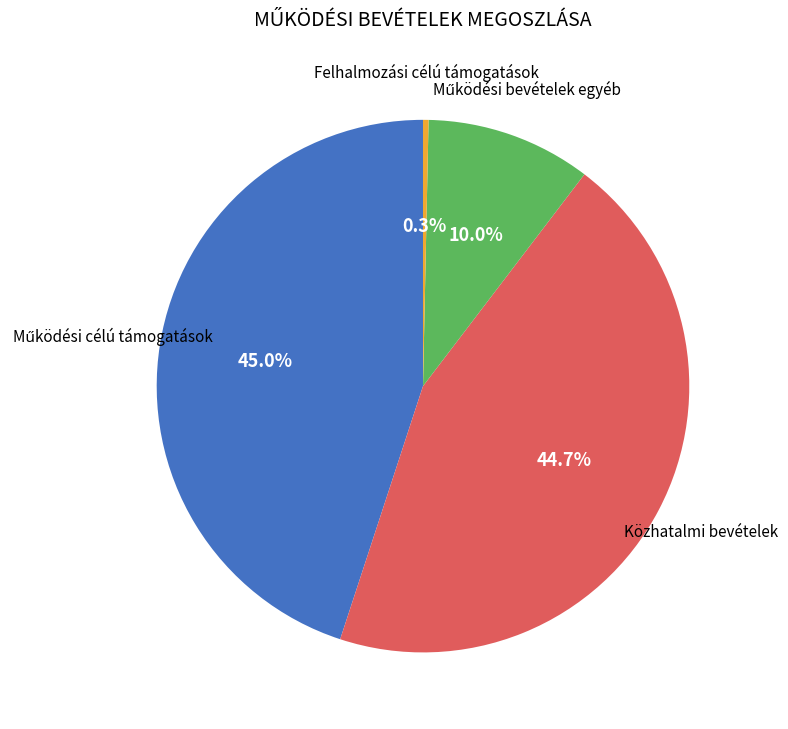

Is there any slice that represents more than half of the pie?

No